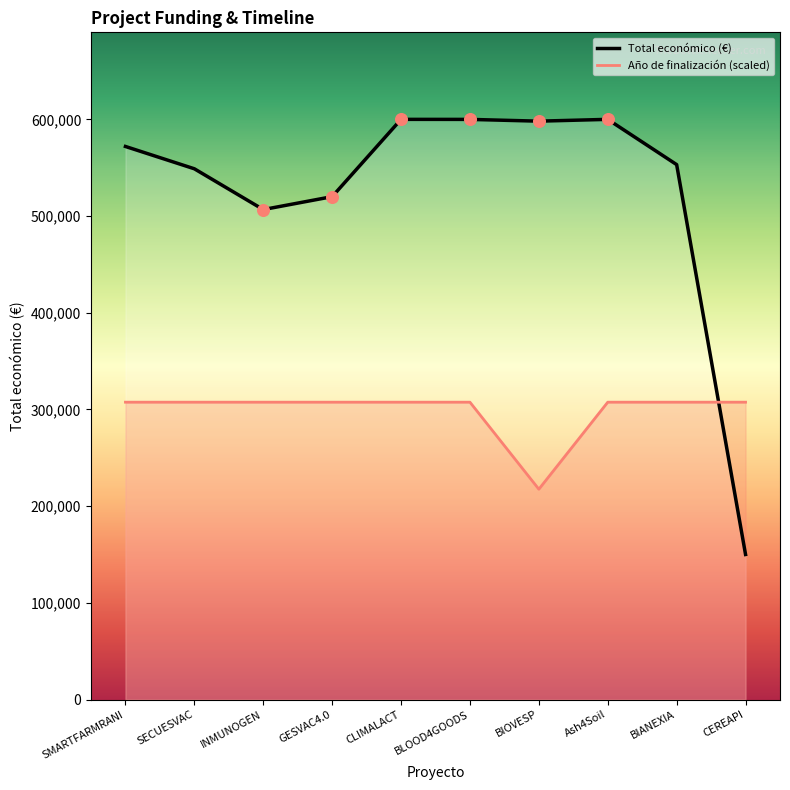

Which series contains the highest Y value?

Total económico (€)